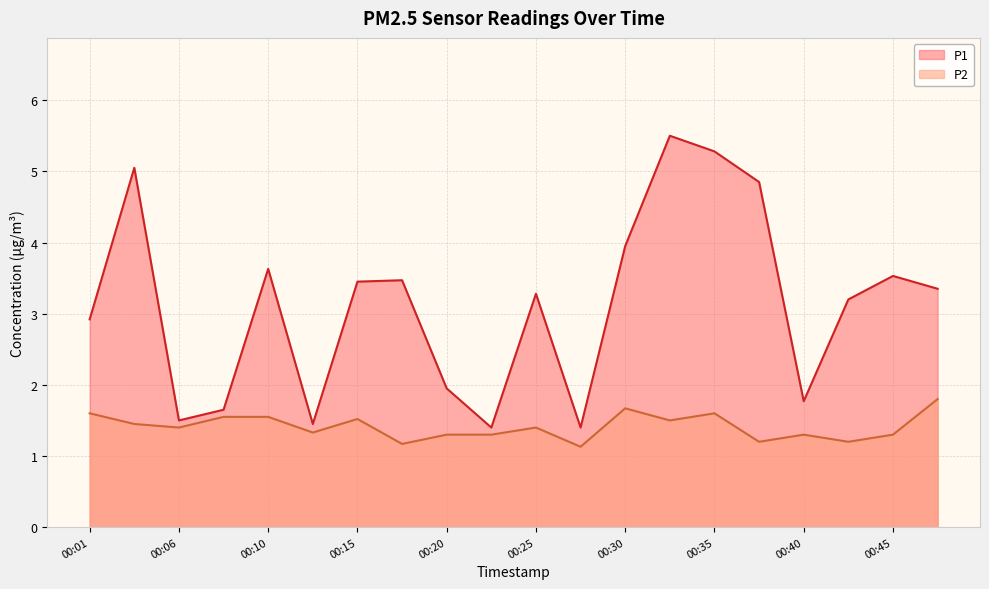

Reading right to left, transcribe all the data shown in this chart.

P1: 00:47=3.4	00:45=3.5	00:43=3.2	00:40=1.8	00:38=4.8	00:35=5.3	00:33=5.5	00:30=4.0	00:28=1.4	00:25=3.3	00:23=1.4	00:20=1.9	00:18=3.5	00:15=3.5	00:13=1.4	00:10=3.6	00:08=1.6	00:06=1.5	00:03=5.0	00:01=2.9
P2: 00:47=1.8	00:45=1.3	00:43=1.2	00:40=1.3	00:38=1.2	00:35=1.6	00:33=1.5	00:30=1.7	00:28=1.1	00:25=1.4	00:23=1.3	00:20=1.3	00:18=1.2	00:15=1.5	00:13=1.3	00:10=1.6	00:08=1.6	00:06=1.4	00:03=1.4	00:01=1.6